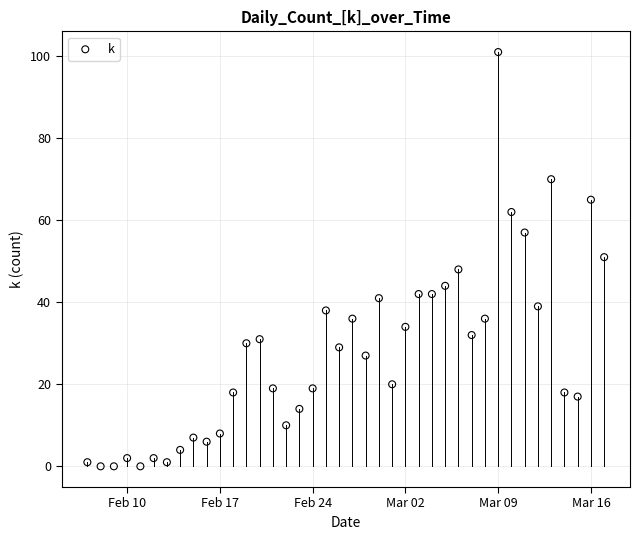

What is the range of Y values (max minus min)?

101